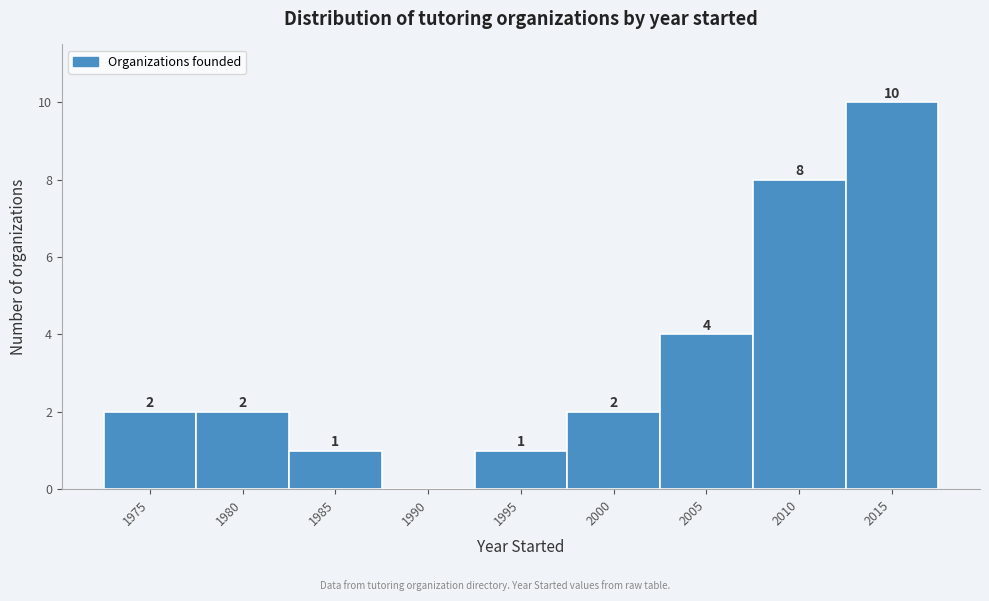

Reading left to right, what are all the values shown in this chart?

1975=2	1980=2	1985=1	1990=0	1995=1	2000=2	2005=4	2010=8	2015=10